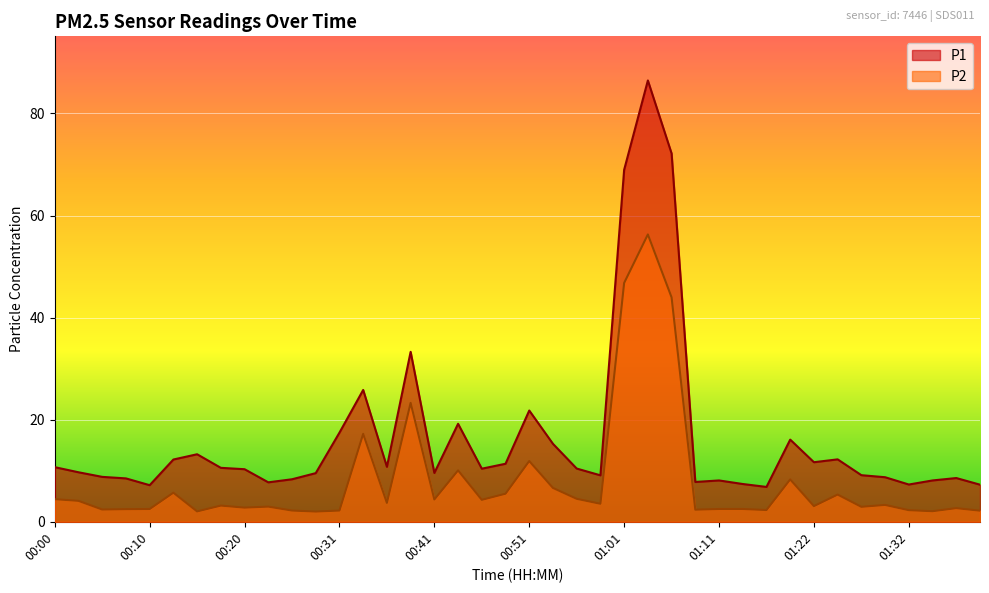

What position from the right is 01:09?

13